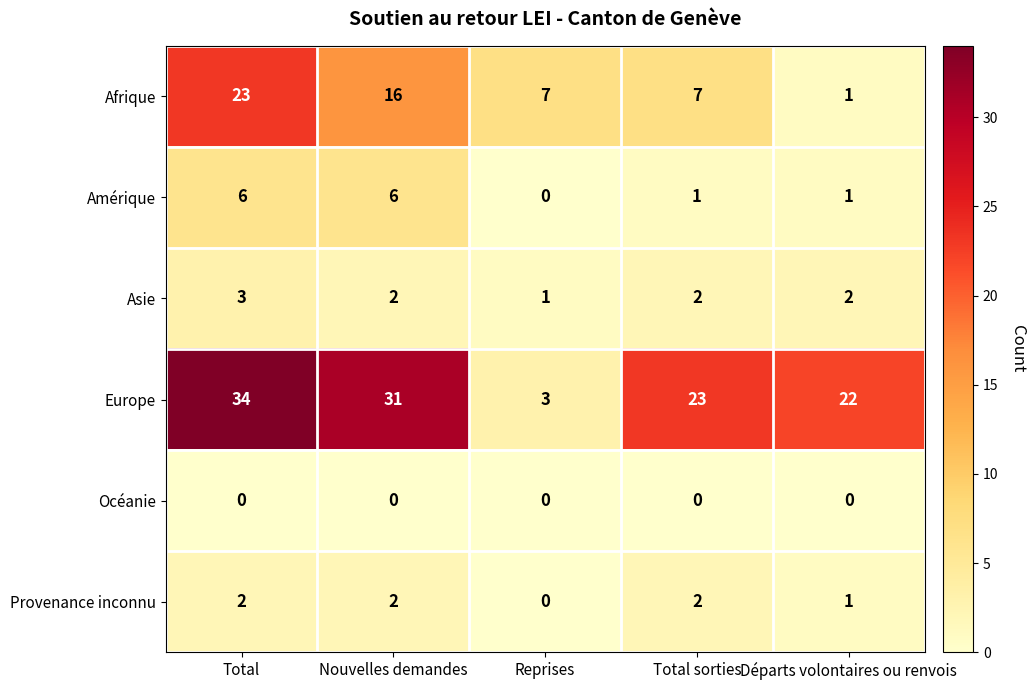

What is the sum of all Europe values?

113